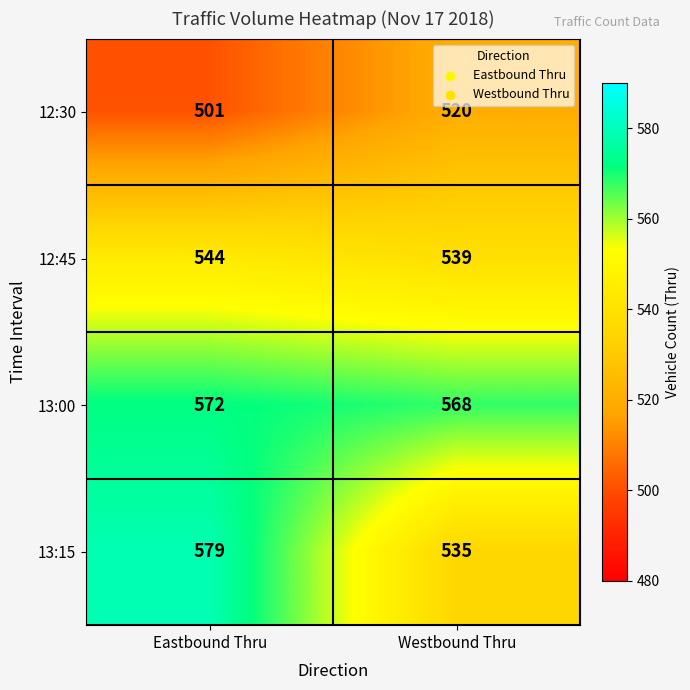

At which label is 12:30 closest to 510?

Eastbound Thru